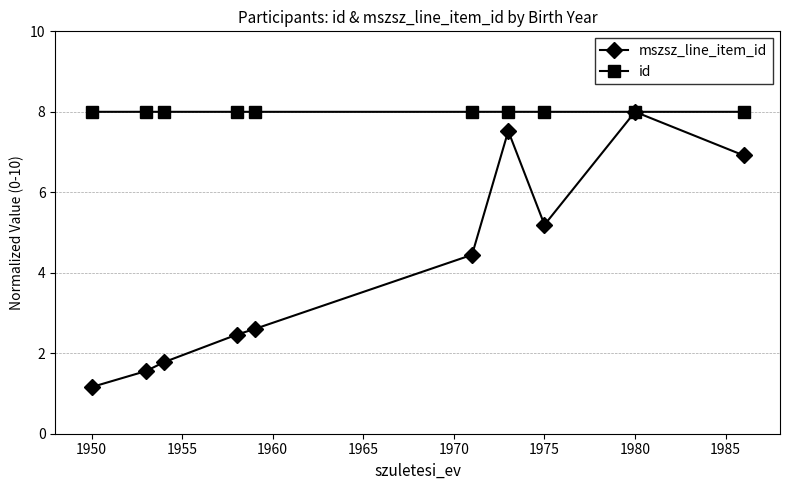

How many values in the mszsz_line_item_id series are below 4?

5